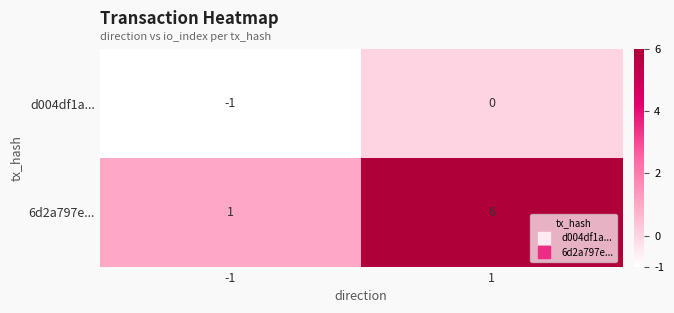

At which category does the chart reach its minimum across all series?

-1